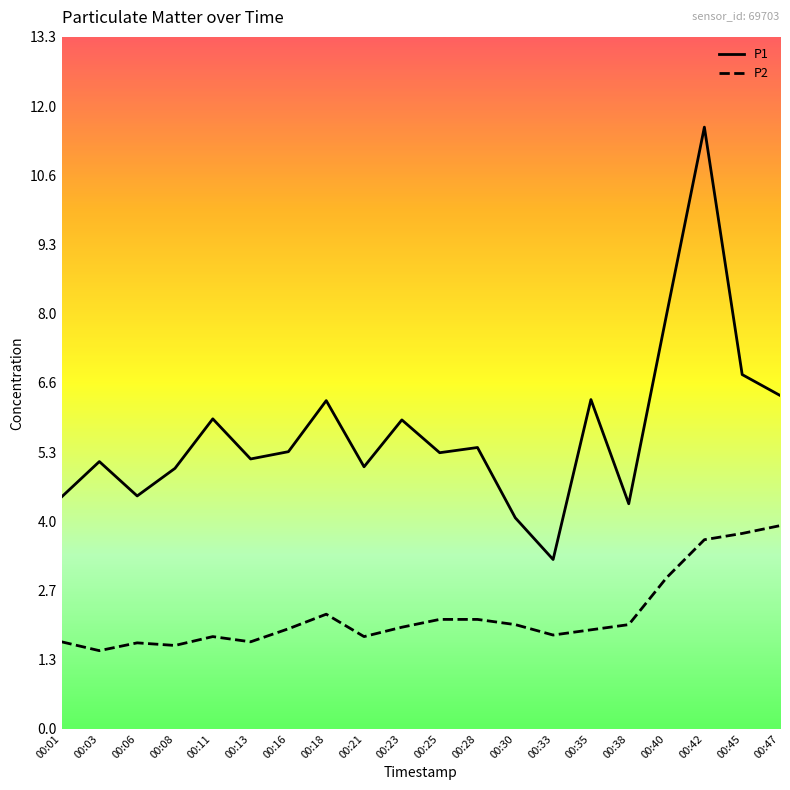

How many lines are shown in the chart?

2